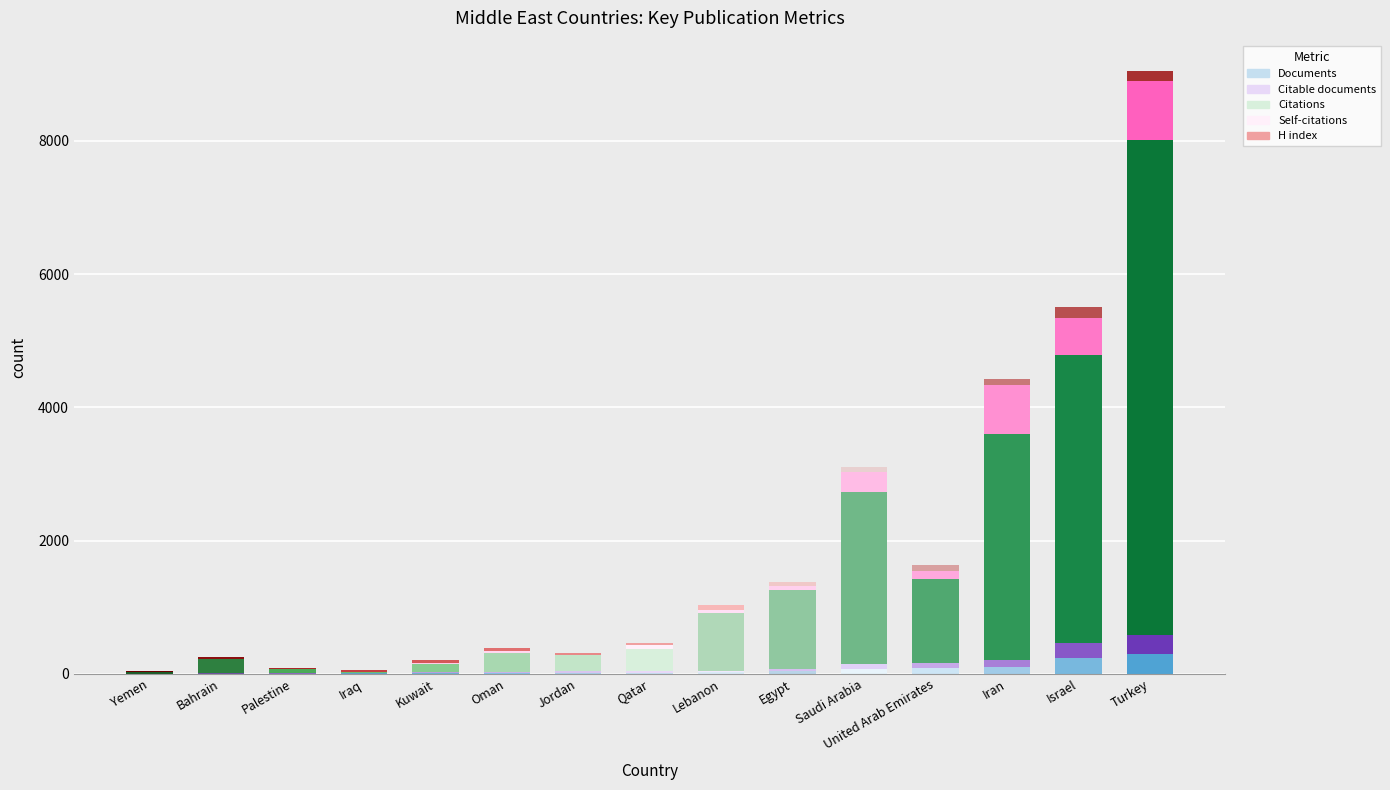

What is the sum of all Documents values?

917